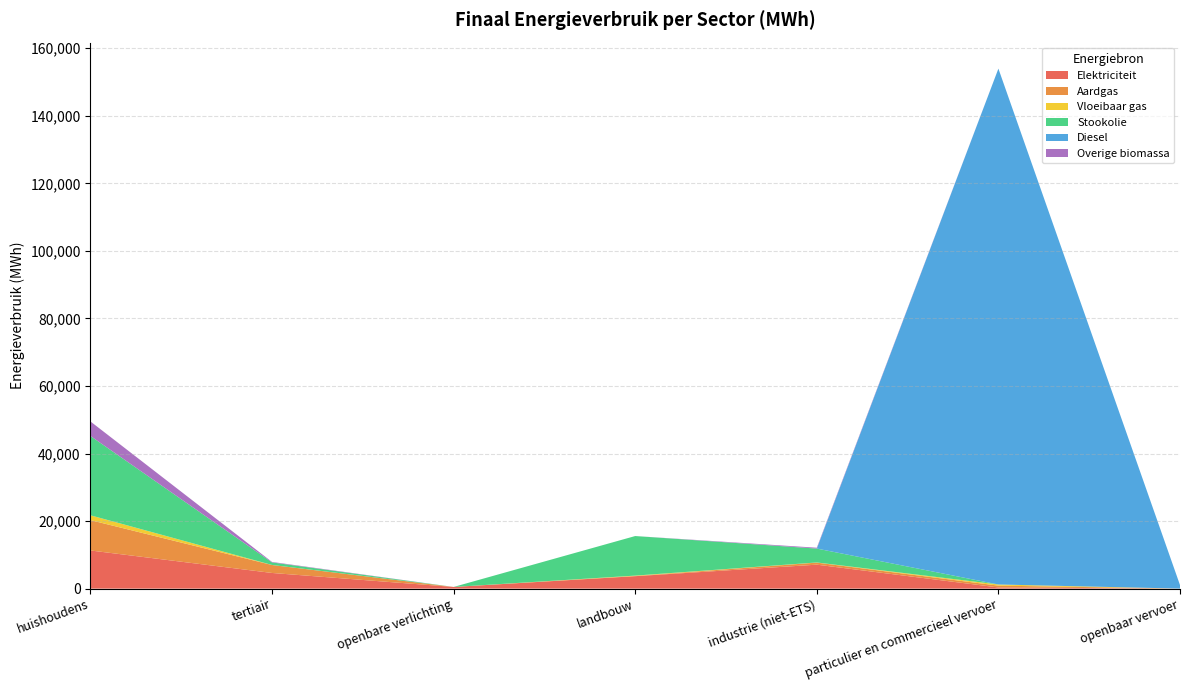

Reading right to left, transcribe all the data shown in this chart.

Elektriciteit: 14.7	345.0	7094.9	3686.0	495.4	4639.5	11301.0
Aardgas: 0.0	543.1	607.2	61.9	0.0	2359.2	8983.0
Vloeibaar gas: 0.0	338.7	46.8	108.7	0.0	12.5	1433.2
Stookolie: 0.0	0.0	4111.8	11715.6	0.0	751.5	23487.4
Diesel: 1046.0	152737.7	0.0	0.0	0.0	0.0	0.0
Overige biomassa: 0.0	0.0	252.6	0.0	0.0	140.6	4304.1